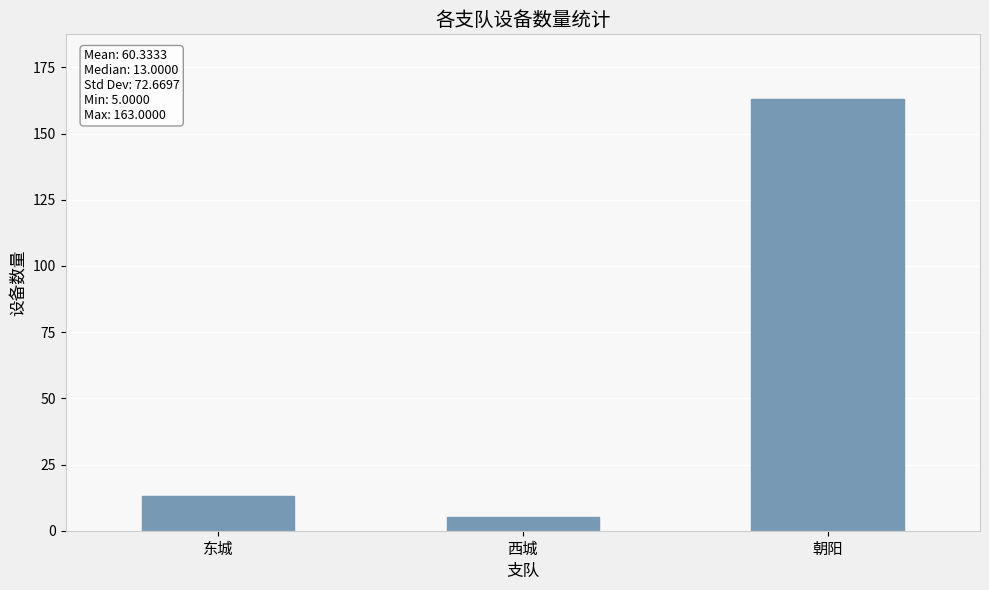

Approximately how many times larger is the value at 朝阳 compared to 东城?

12.5